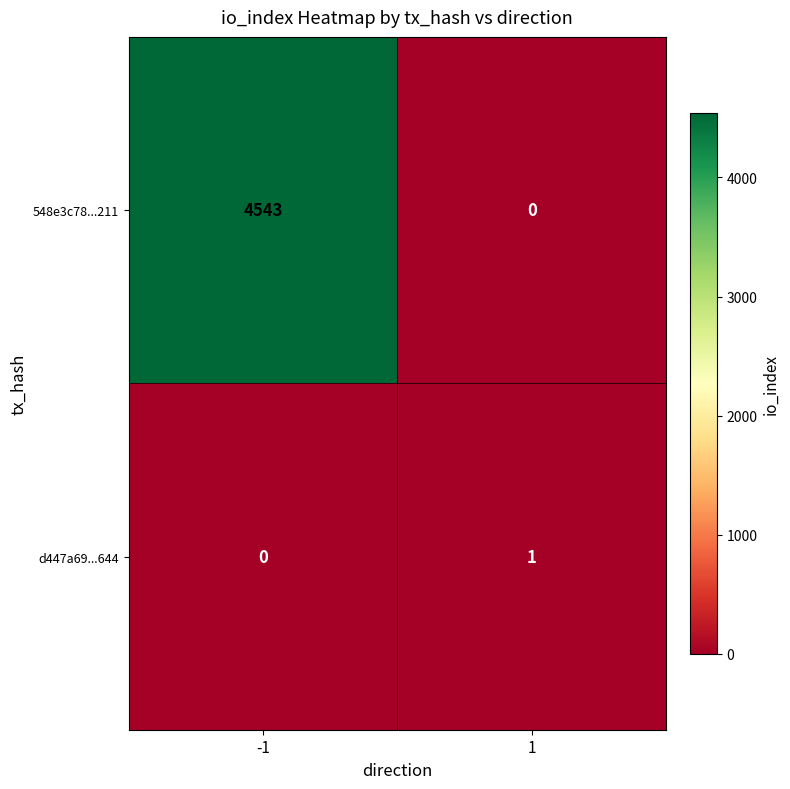

Rank the series by their maximum value, from highest to lowest.

548e3c78...211, d447a69...644